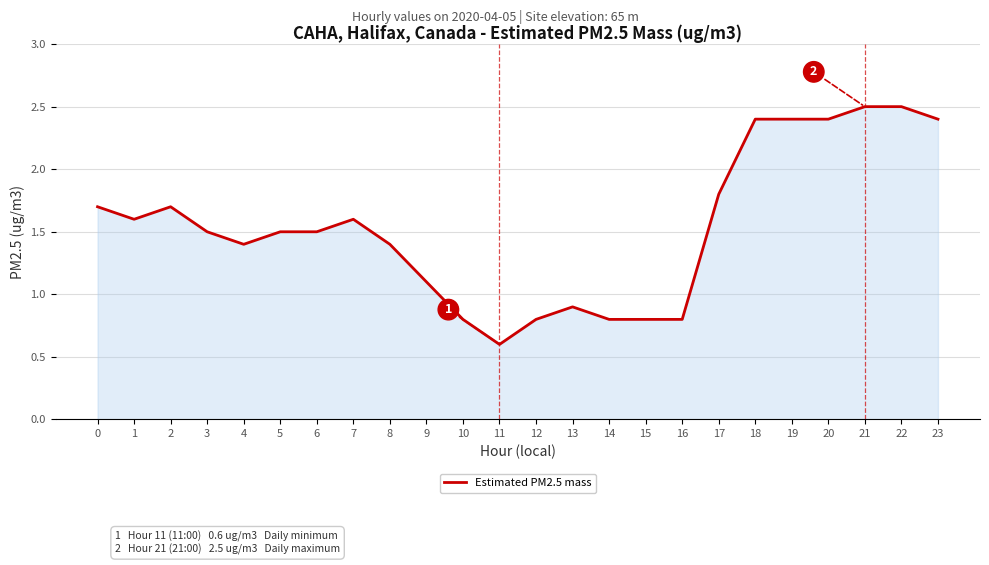

Approximately how many times larger is the value at 5 compared to 4?

1.1